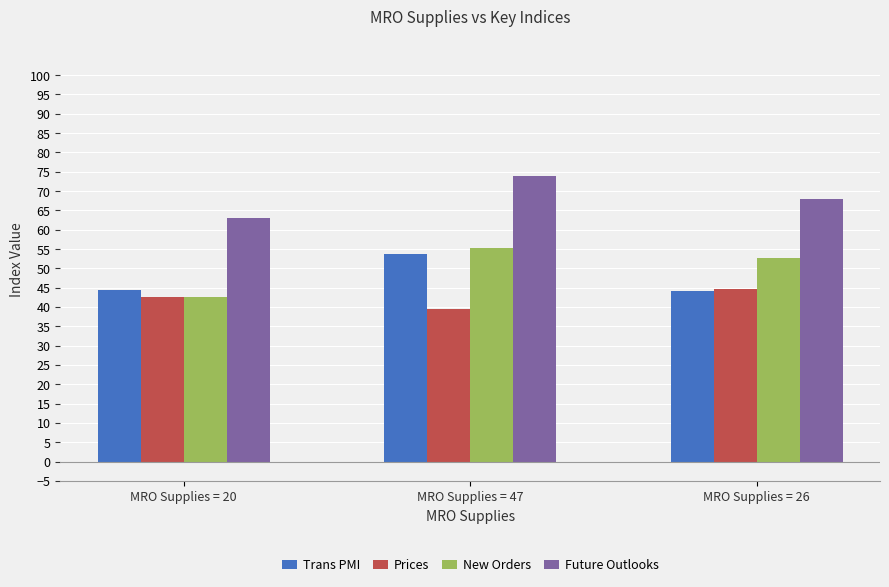

How many values in the Prices series exceed 42?

2